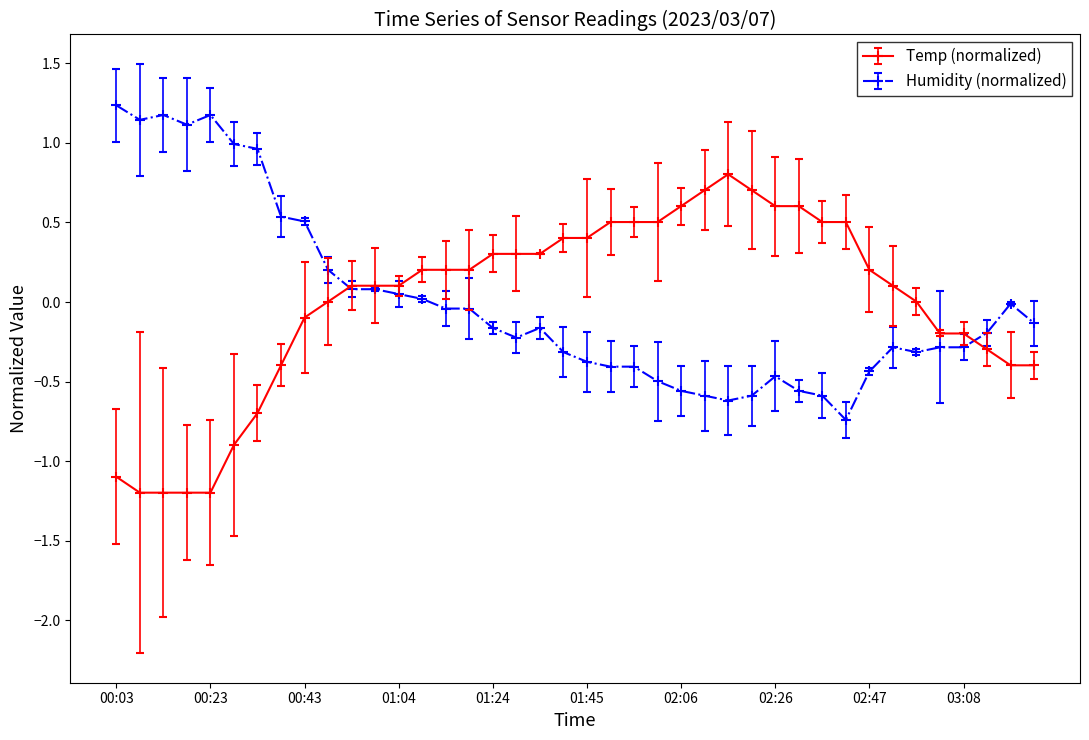

What is the maximum value for Humidity (normalized)?

1.2